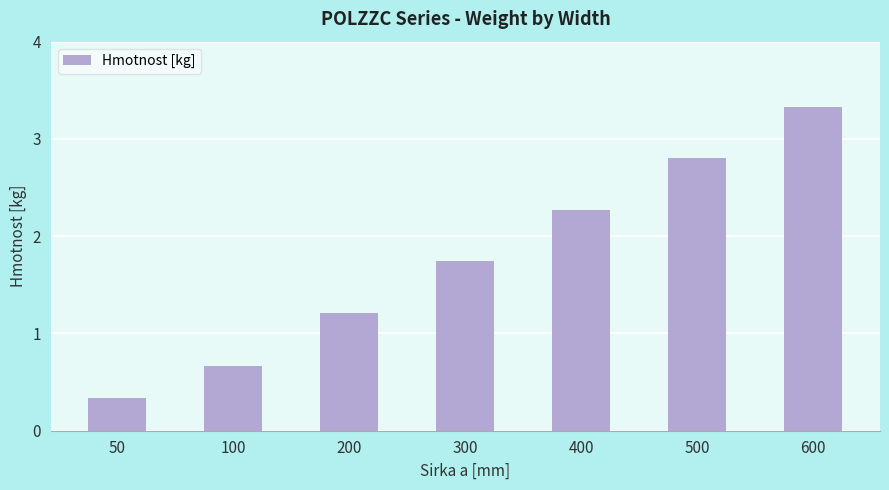

What is the value of the 6th bar from the left?

2.8